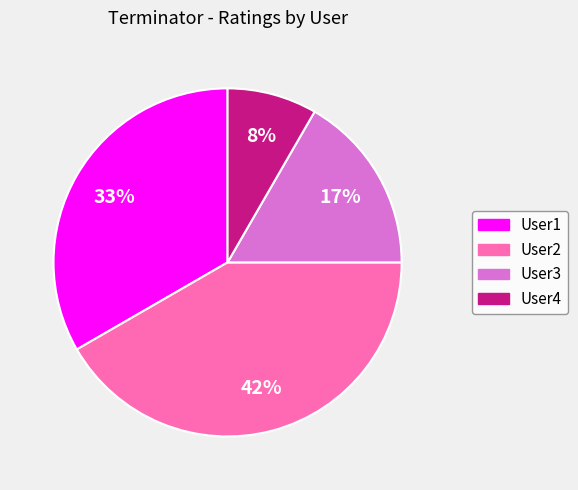

To the nearest percent, what is the difference between the User1 and User4 slice percentages?

25%